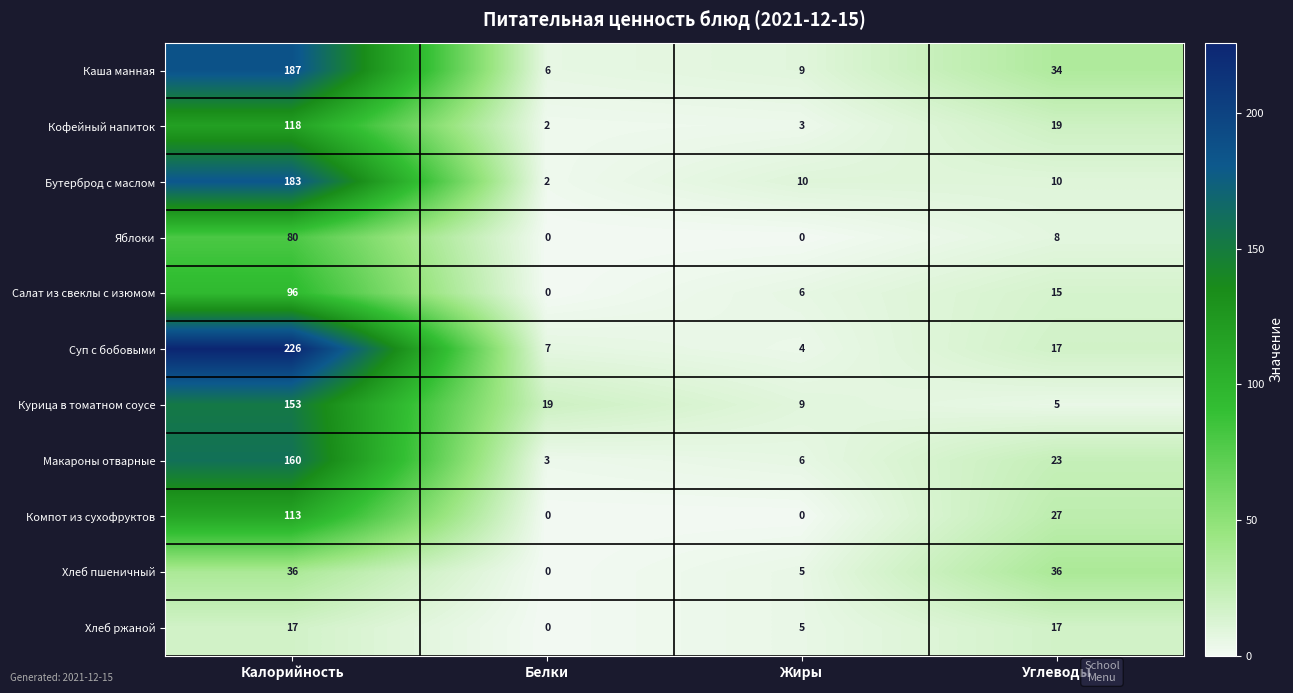

What is the spread (max minus min) of values at Углеводы?

31